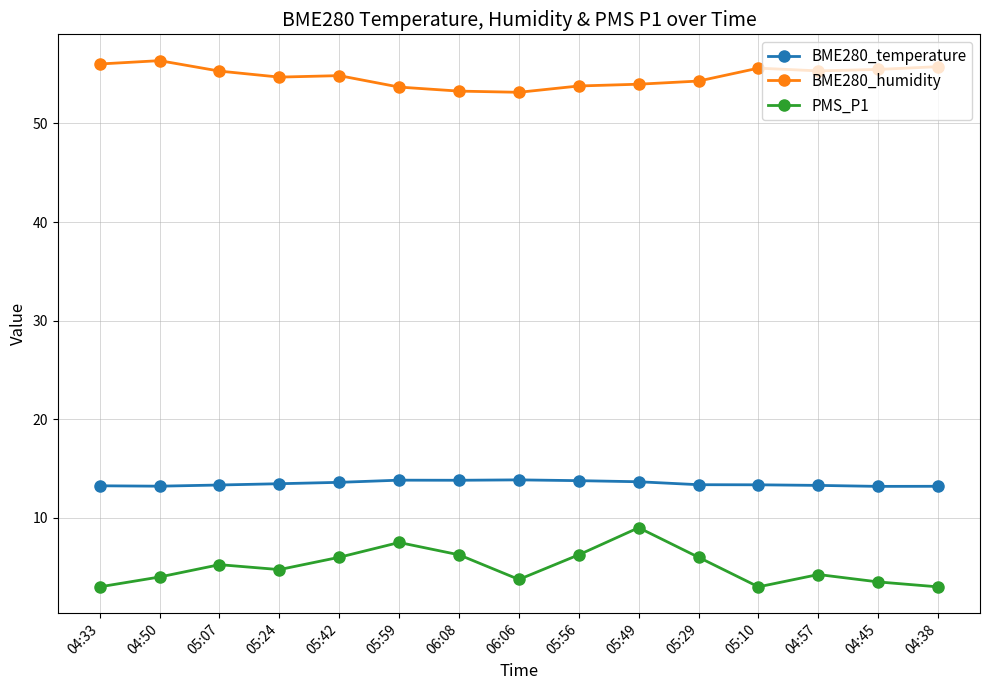

What is the minimum value for BME280_humidity?

53.2